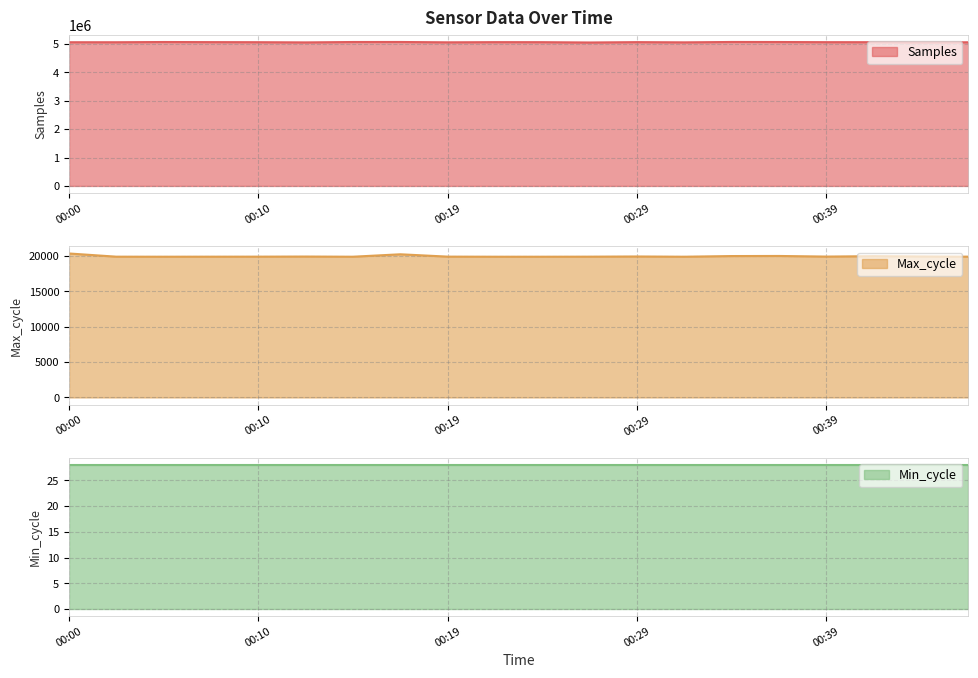

What is the total value across all series at 00:24?

5083762